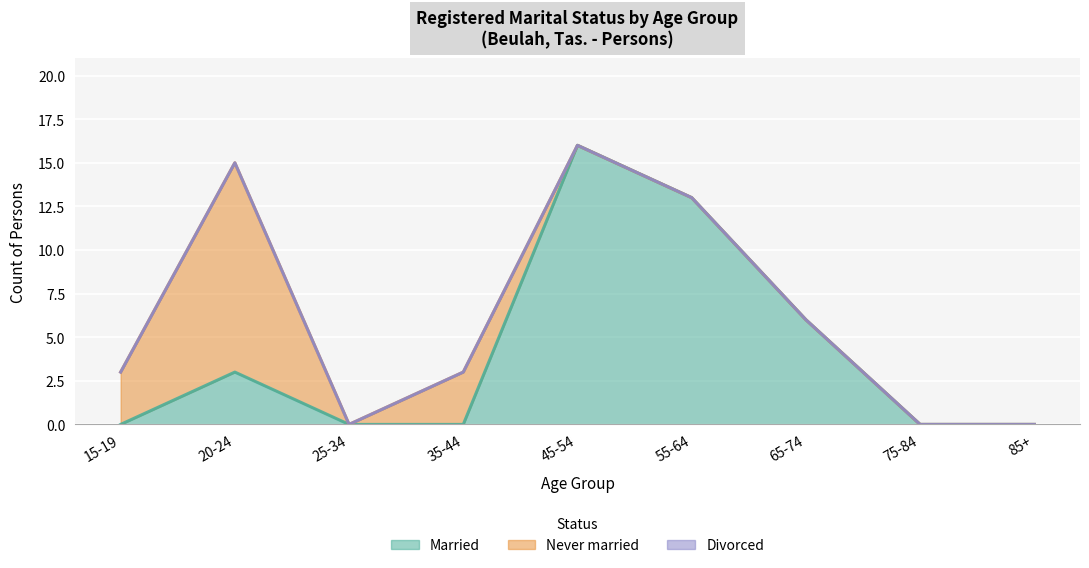

The Never married series shows 4 at 35-44. True or false?

False